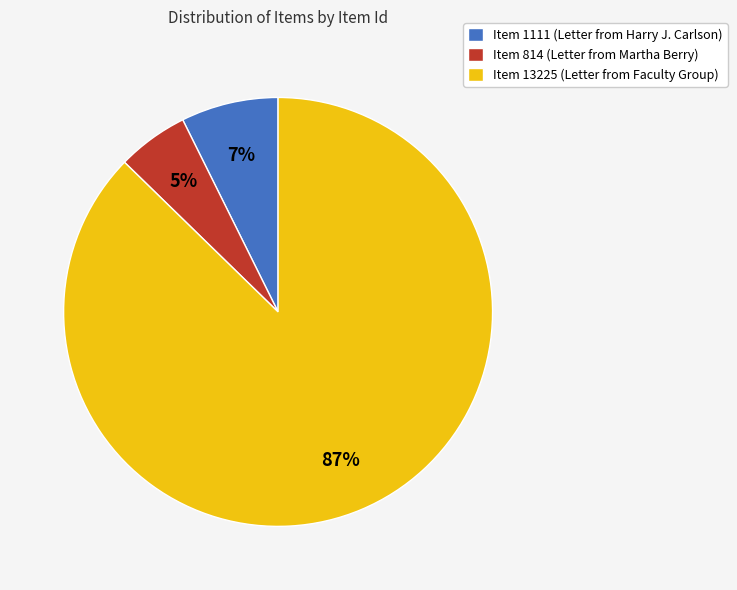

Is it true that Item 1111 (Letter from Harry J. Carlson) is 7% of the pie?

True